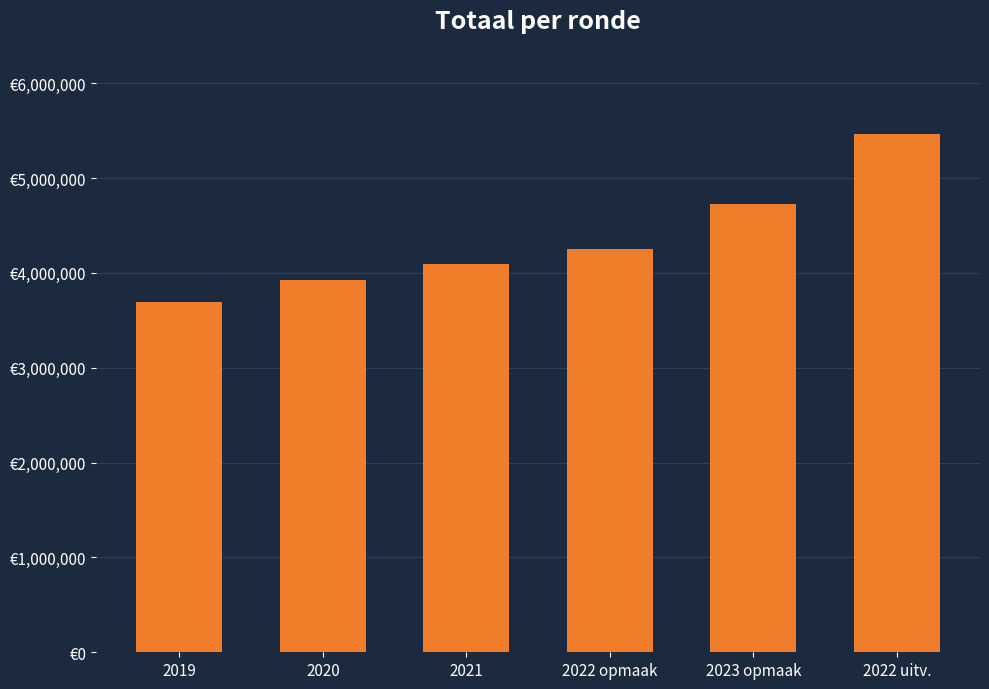

What is the label of the 4th bar from the left?

2022 opmaak